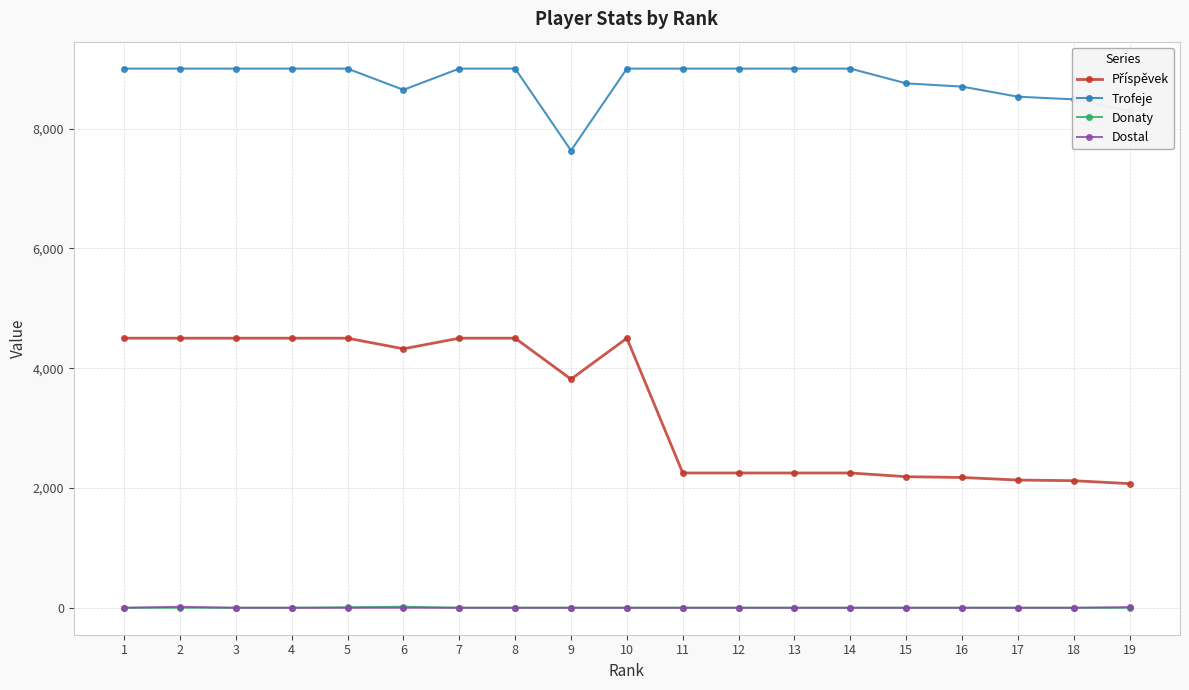

Which series has the largest total across all categories?

Trofeje